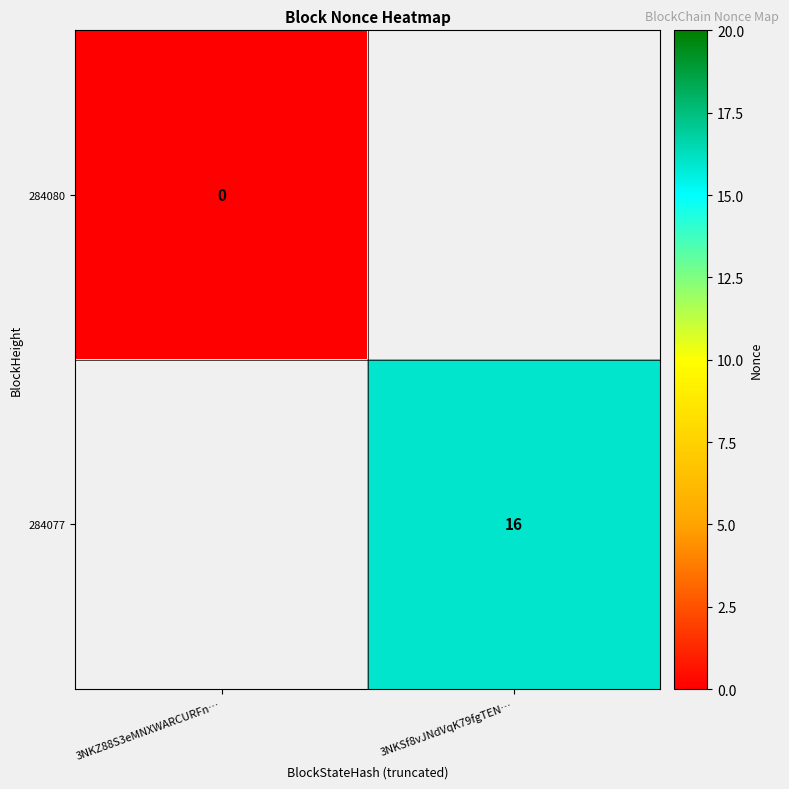

The value of 284077 at 3NKSf8vJNdVqK79fgTEN… is 26. True or false?

False